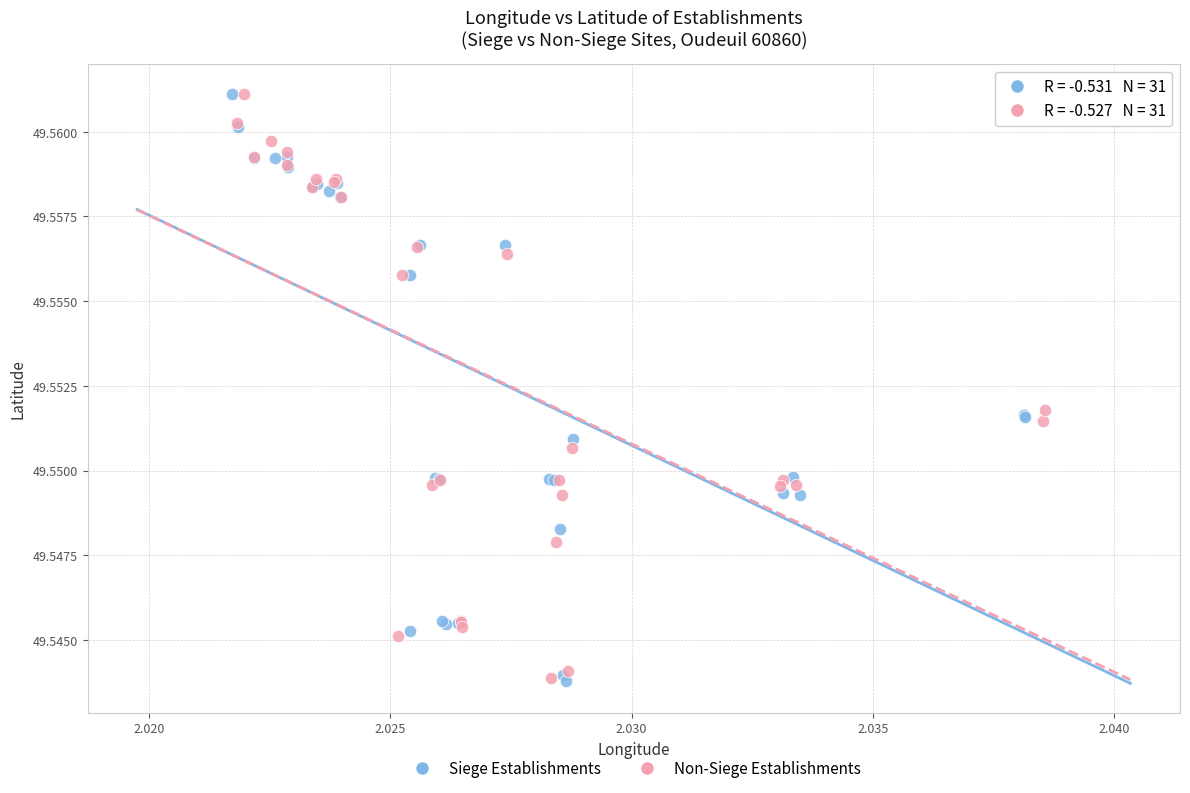

Which series has the largest Y range (max minus min)?

Siege Establishments